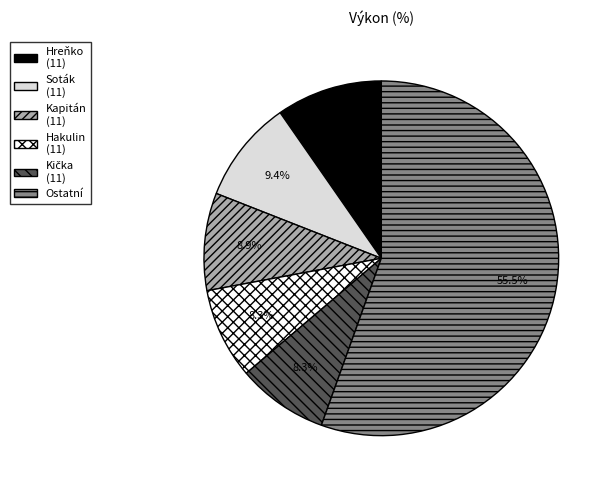

Does Ostatní represent more than half of the total?

Yes